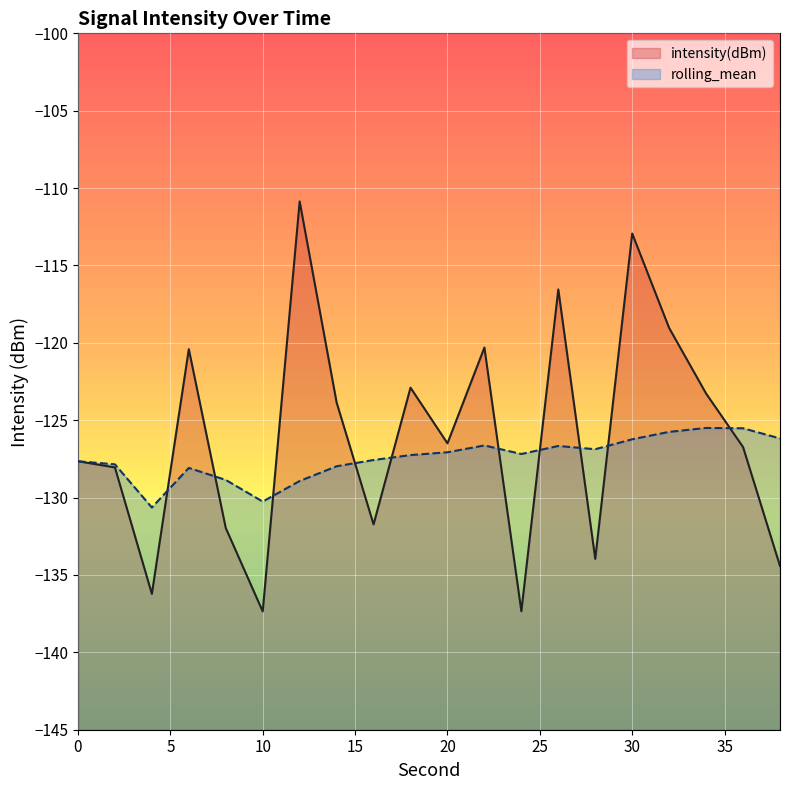

Is it true that rolling_mean equals -183.4 at 0?

False